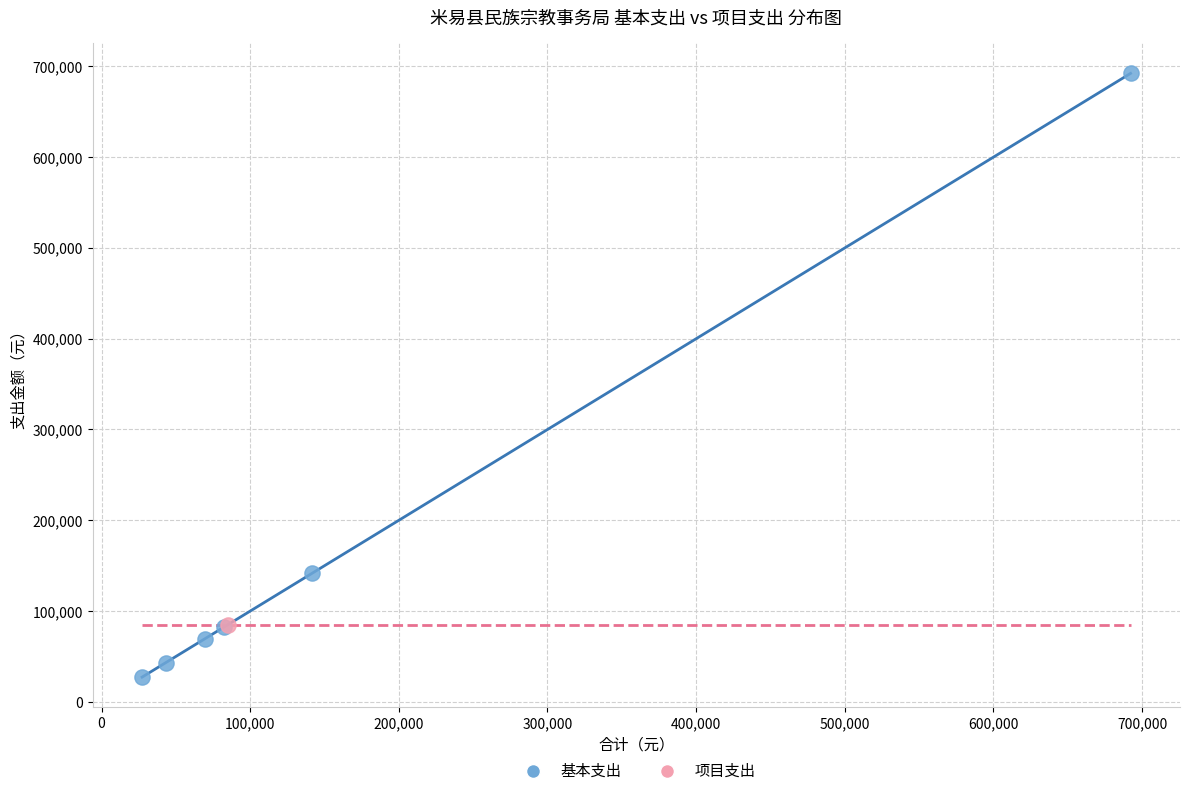

What are all the series names shown in the legend?

基本支出, 项目支出